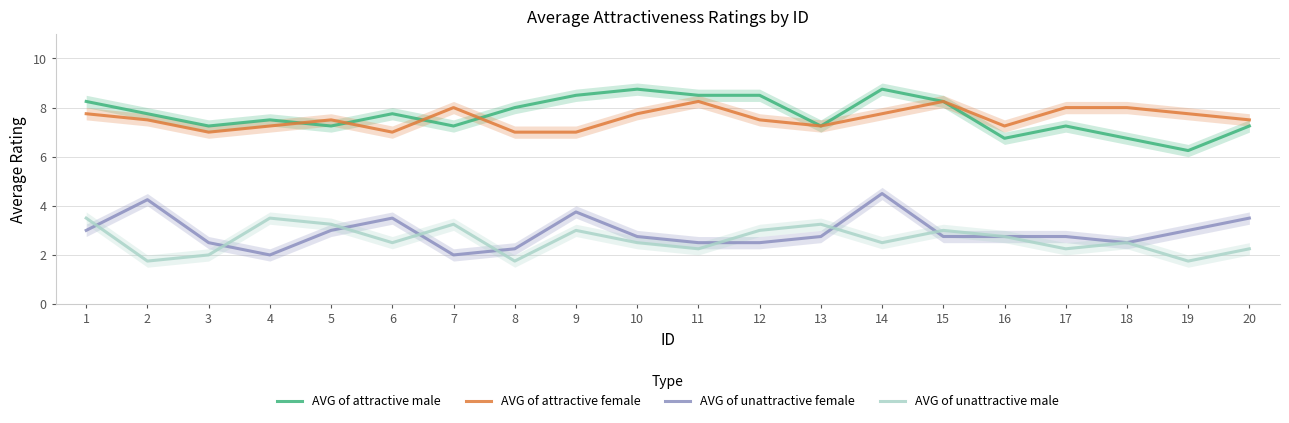

The value of AVG of attractive female at 2 is 12.7. True or false?

False